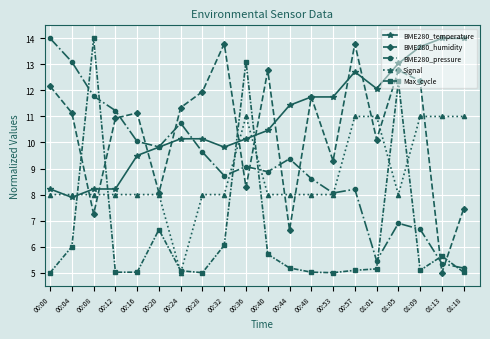

True or false: Max_cycle and Signal cross at least once.

True